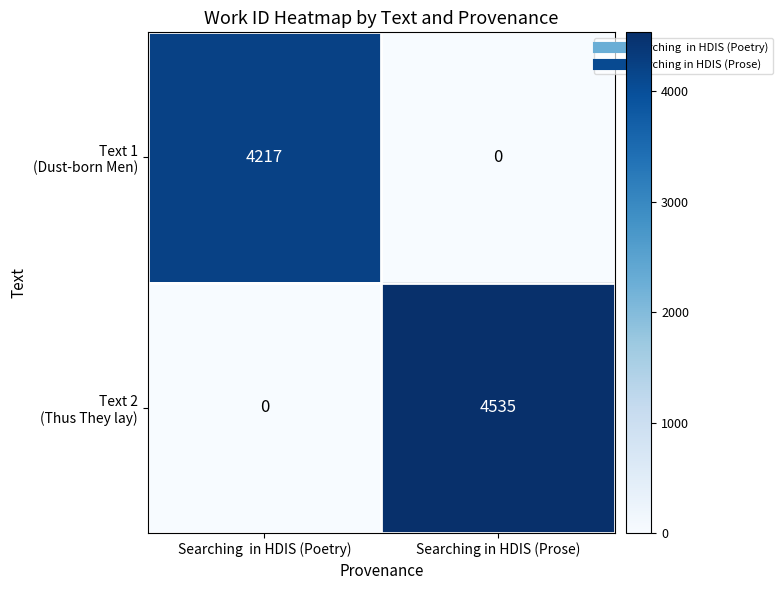

Which label corresponds to the largest value in the chart?

Searching in HDIS (Prose)